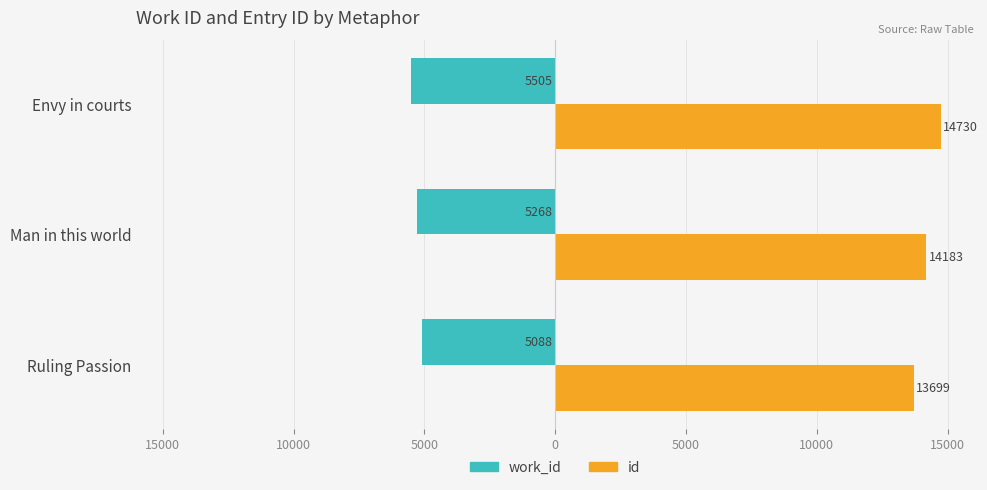

What are all the series names shown in the legend?

work_id, id